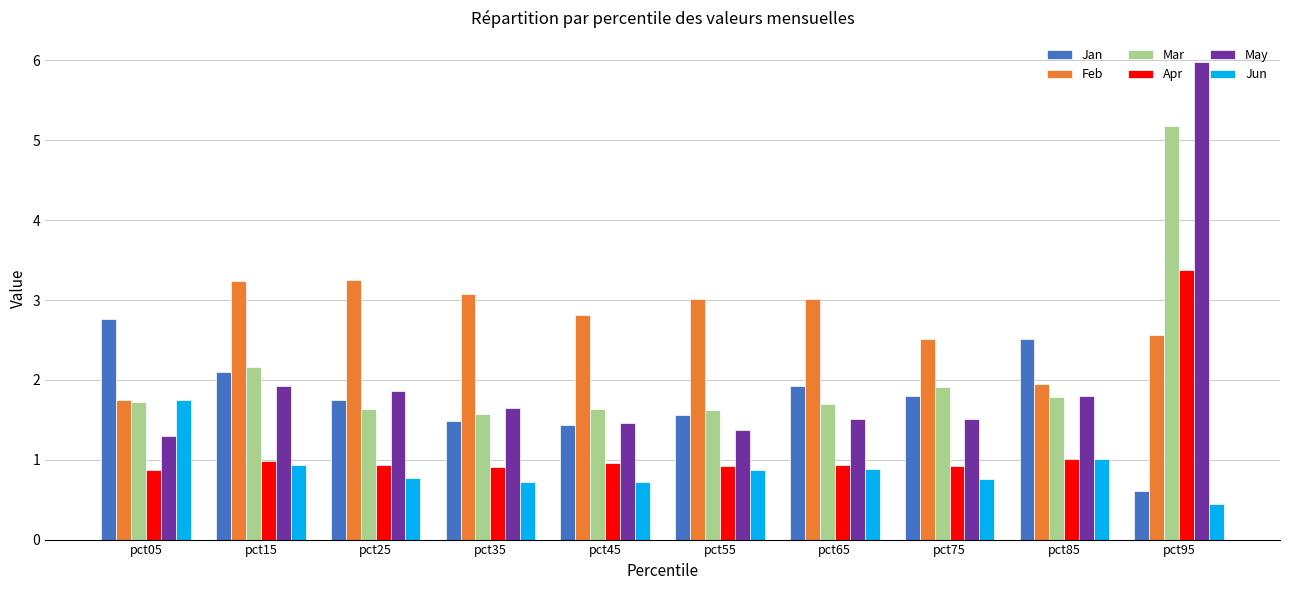

At which label is Feb closest to 2?

pct85